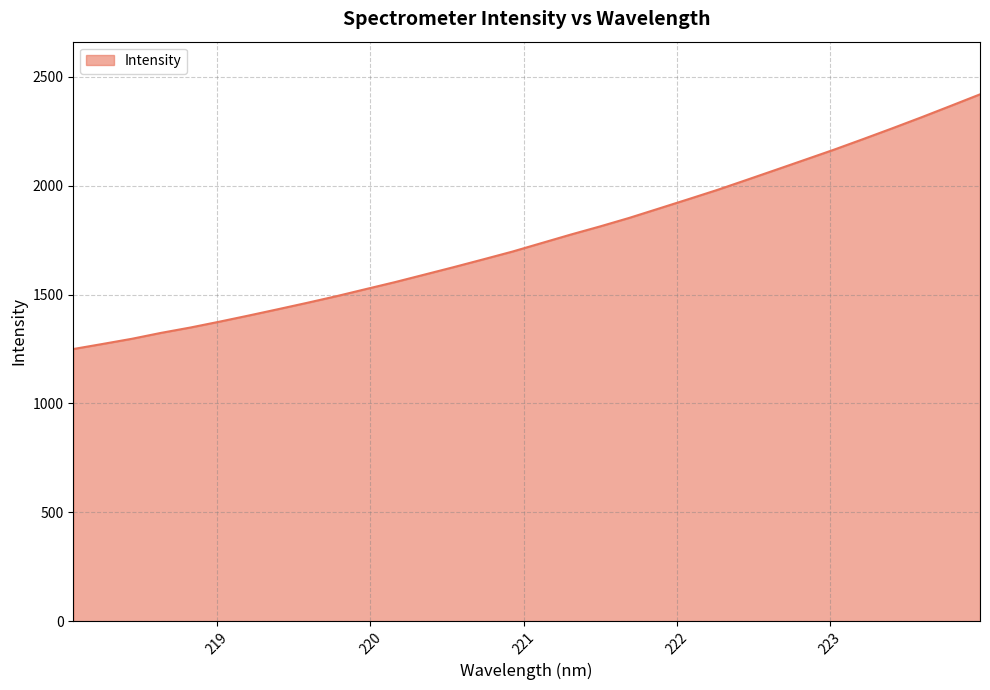

Reading left to right, what are all the values shown in this chart?

1250.1	1273.4	1297.1	1324.4	1348.9	1376.0	1404.2	1433.2	1462.7	1493.2	1525.6	1557.8	1592.1	1626.4	1661.8	1697.6	1736.8	1775.9	1813.3	1852.6	1895.0	1937.5	1980.6	2026.4	2072.6	2119.1	2165.8	2214.5	2264.2	2314.9	2367.2	2420.0